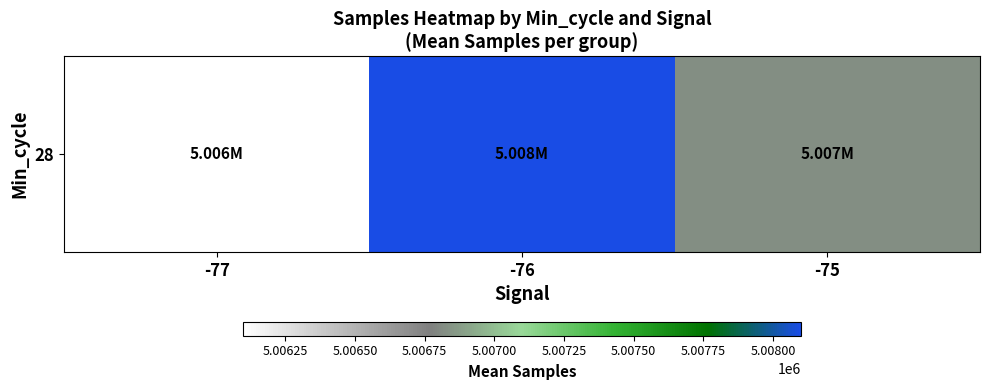

List the labels in order of value, smallest first.

-77, -75, -76